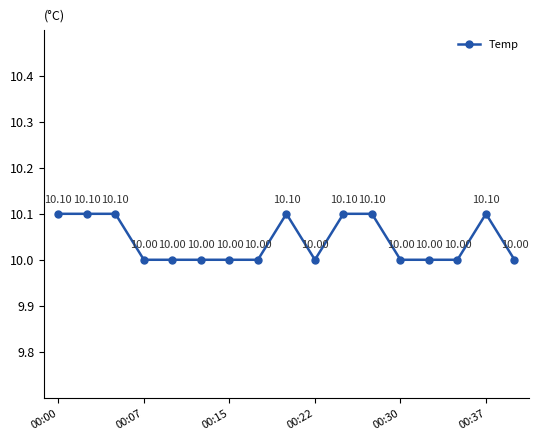

What is the sum of all values?

170.7